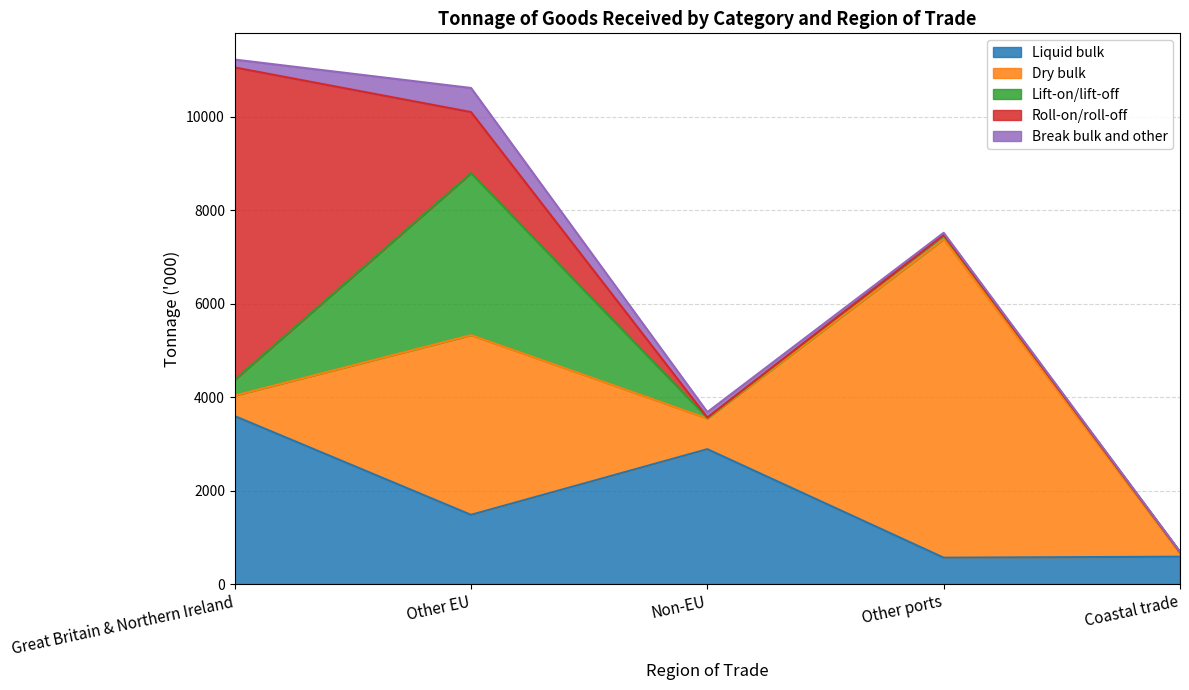

How many distinct data groups are displayed?

5